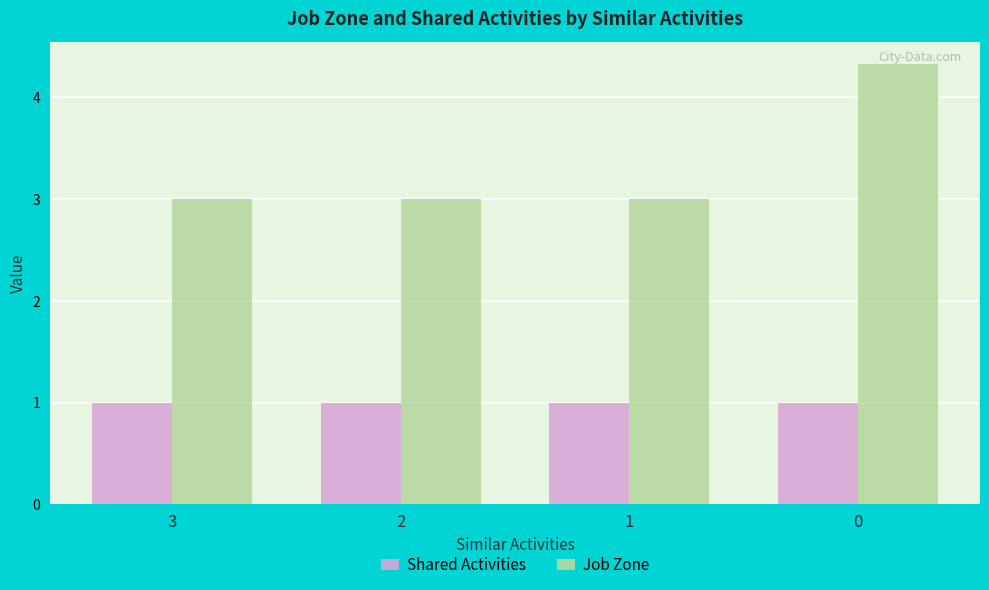

What is the sum of all Job Zone values?

13.3